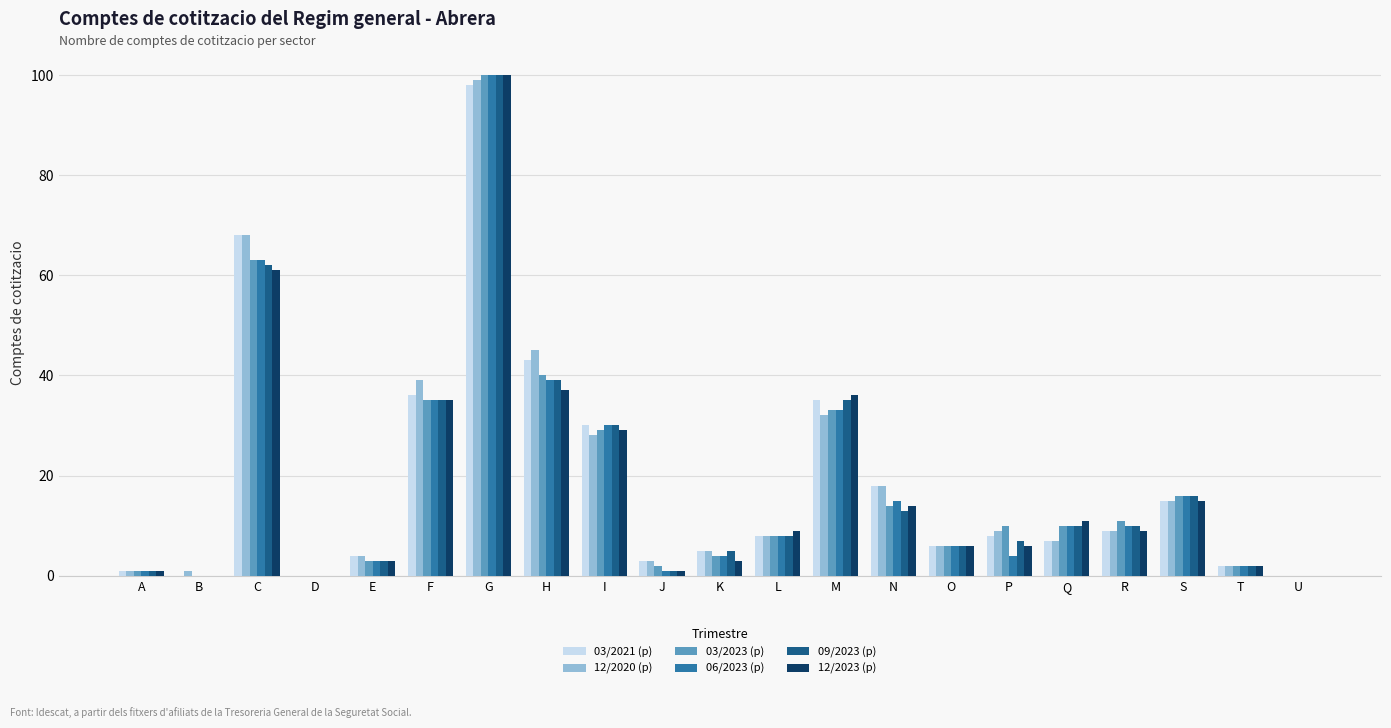

Which series changed the most between F and N?

09/2023 (p)